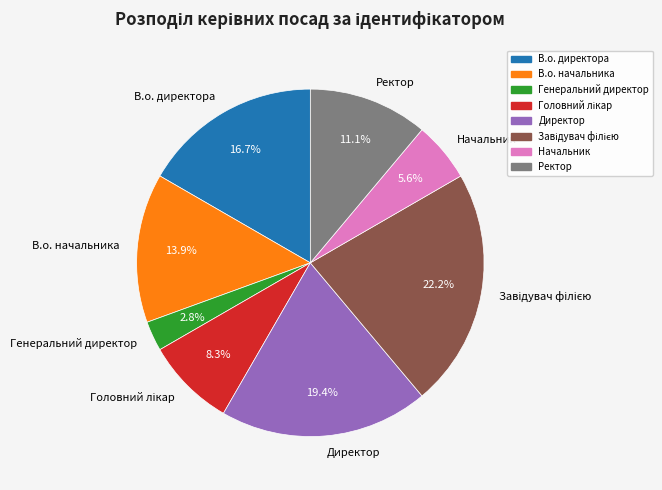

What is the smallest slice in the pie chart?

Генеральний директор